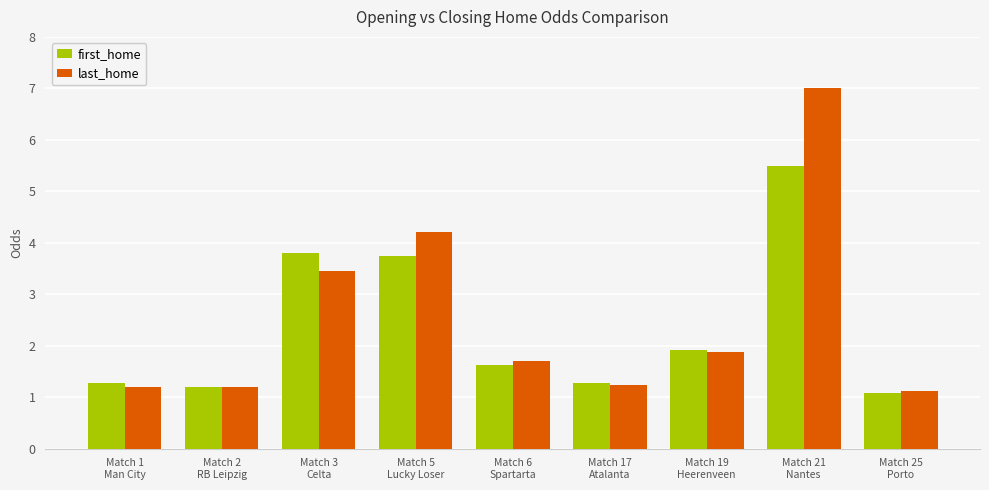

Is it true that first_home equals 5.1 at Match 3
Celta?

False